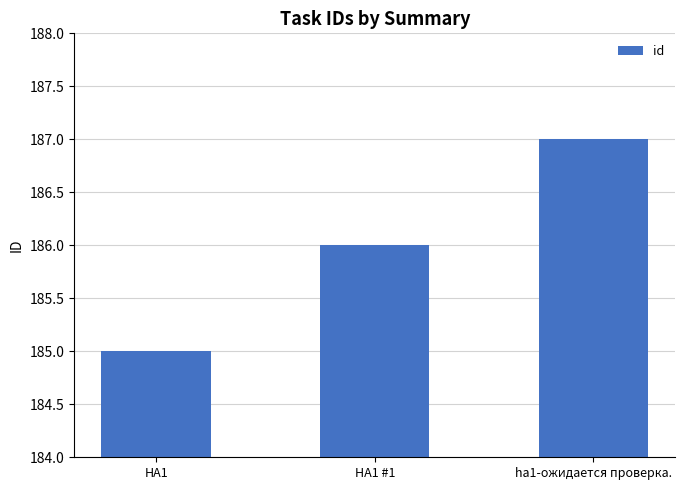

Which label corresponds to the smallest value in the chart?

HA1